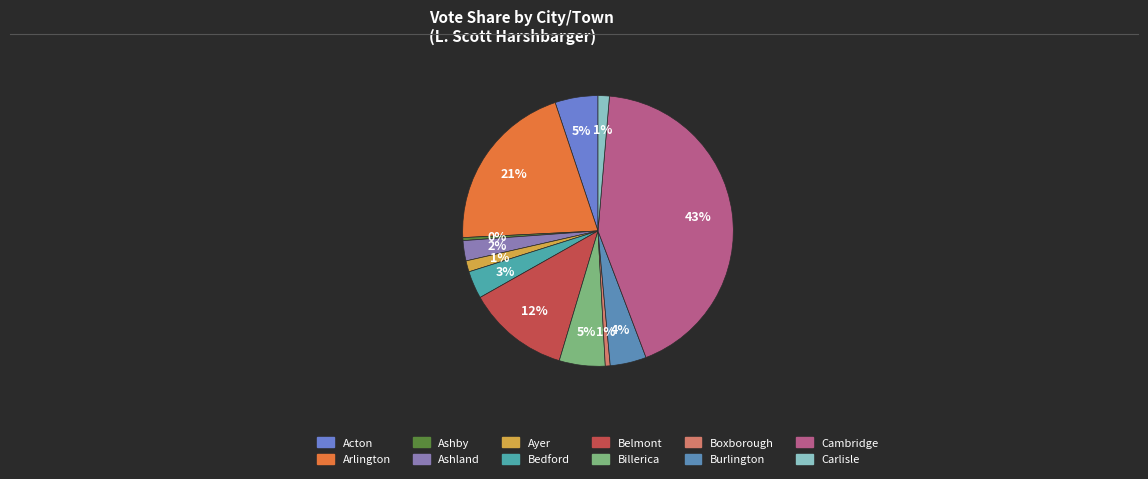

What percentage is NOT represented by Billerica?

94.5%